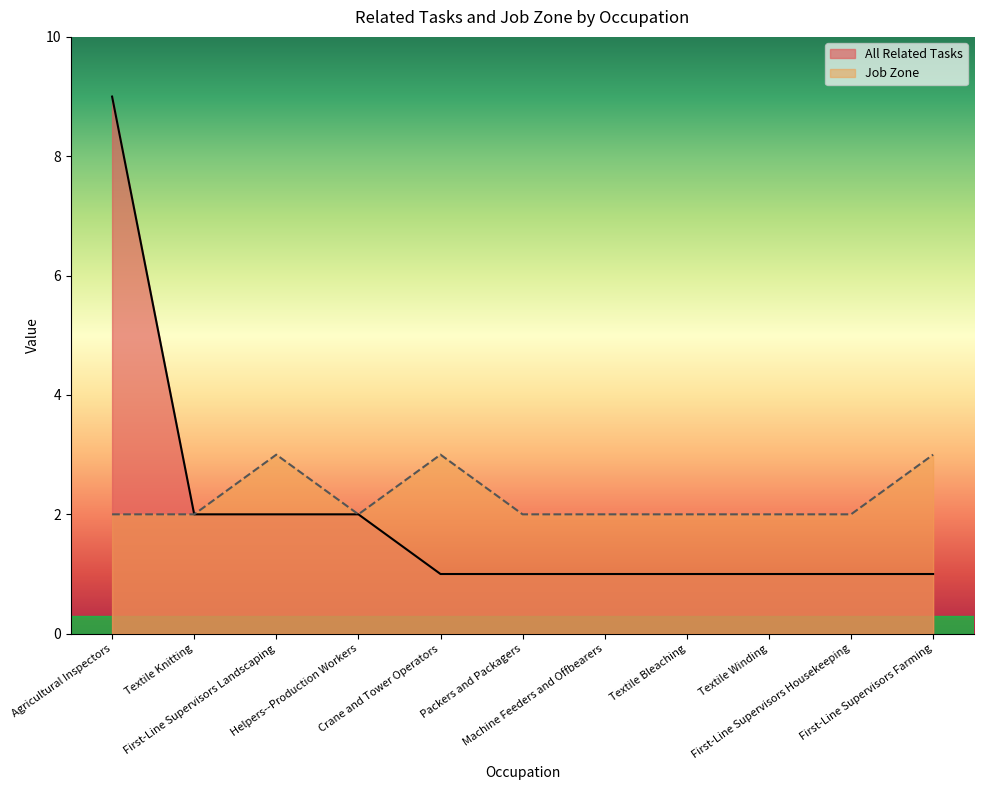

What is the sum of the All Related Tasks values at Textile Bleaching and Machine Feeders and Offbearers?

2